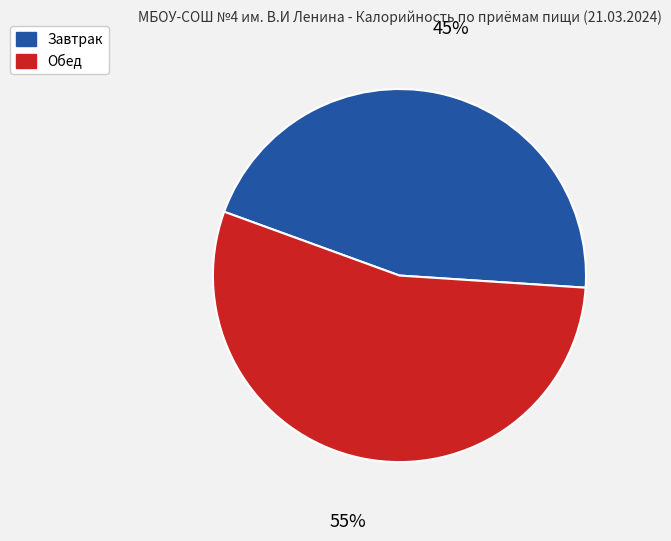

How many segments does this pie chart have?

2